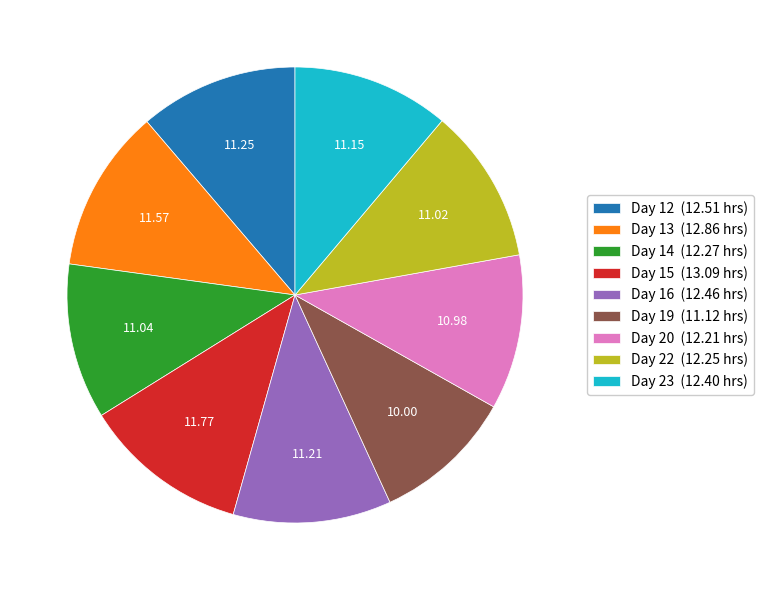

Do Day 16 (12.46 hrs) and Day 23 (12.40 hrs) together represent more than half of the pie?

No